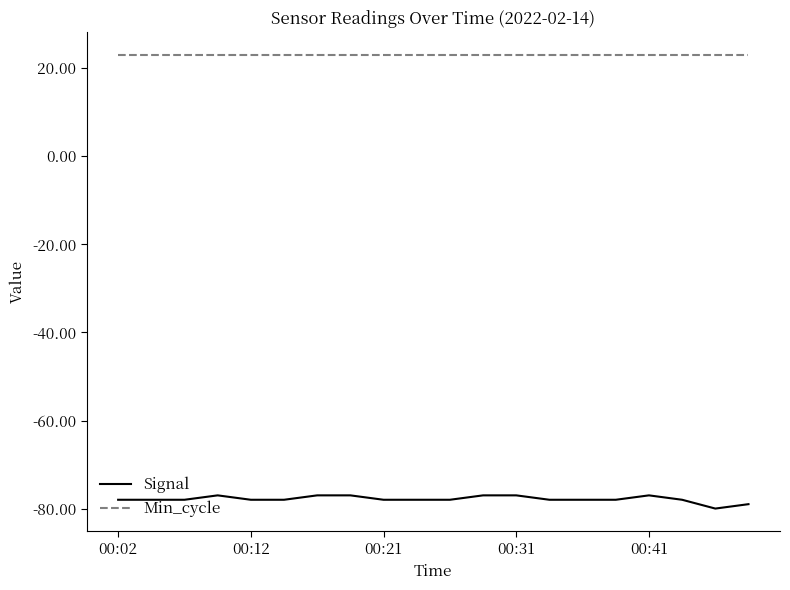

List the series in order of their peak value, lowest first.

Signal, Min_cycle